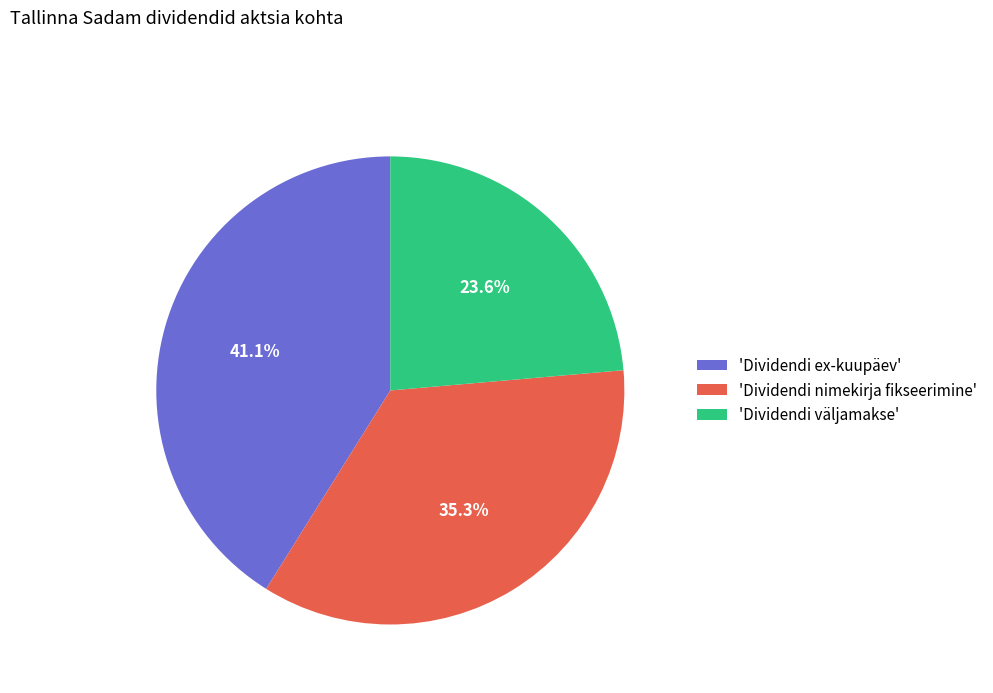

What percentage is NOT represented by 'Dividendi väljamakse'?

76.4%